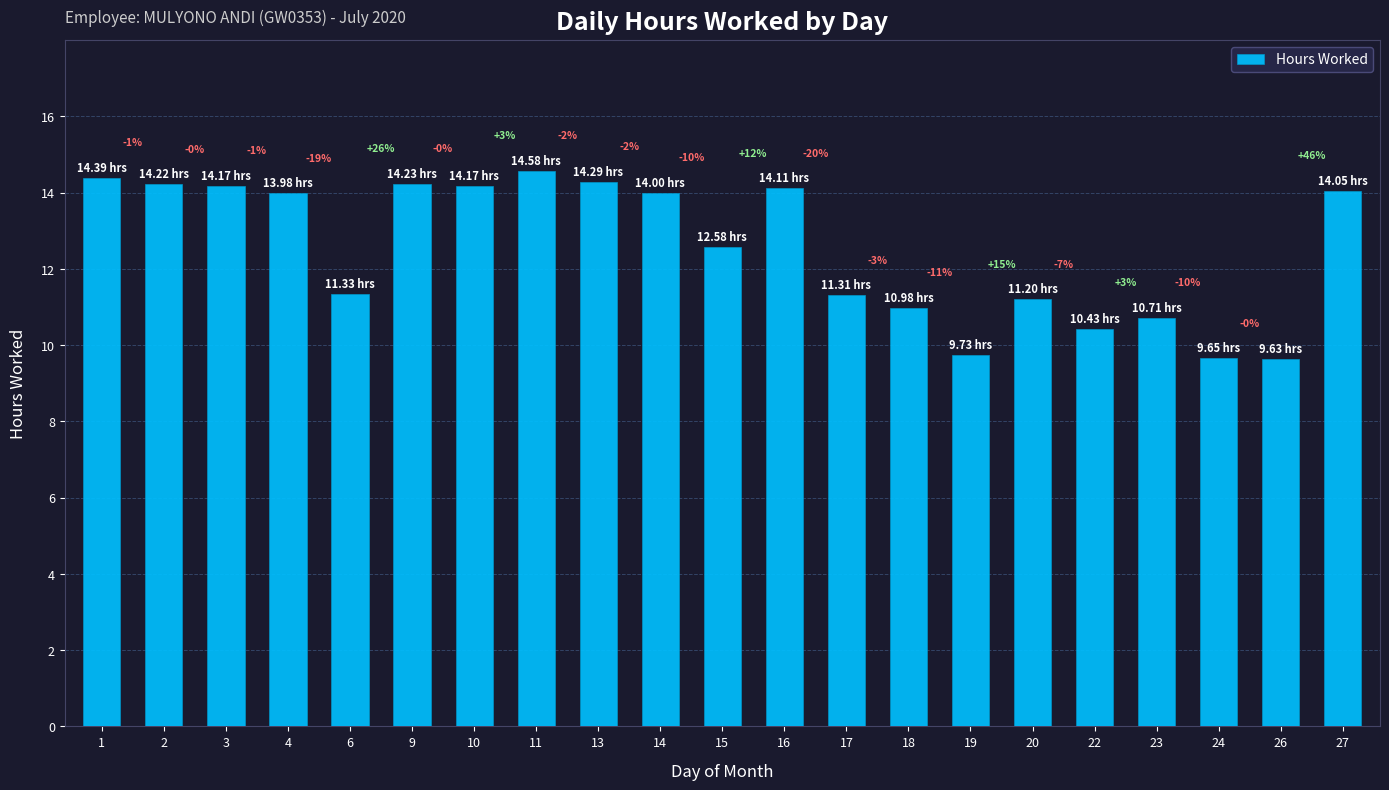

Are the bars horizontal?

No